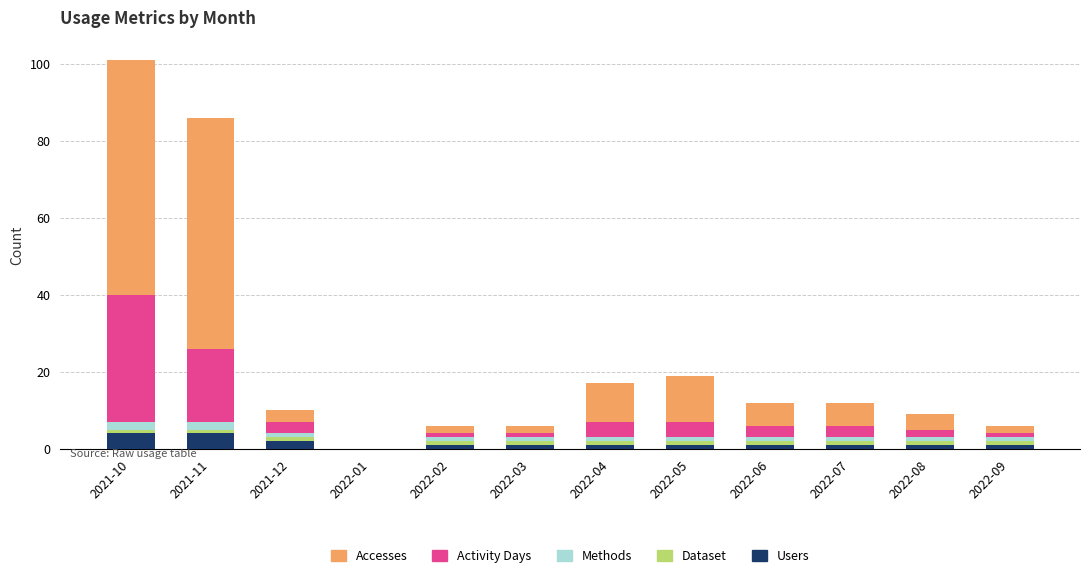

What is the highest value of the Users series?

4